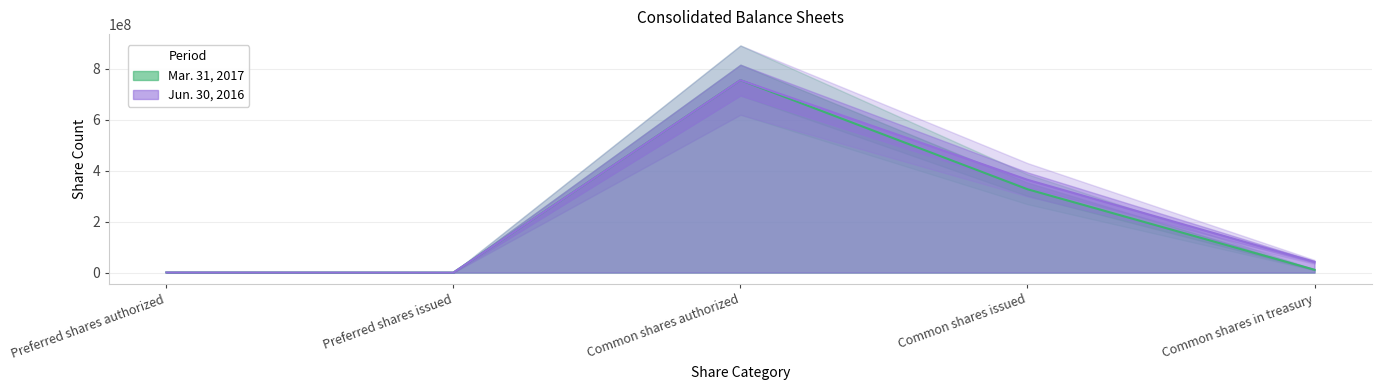

The value of Jun. 30, 2016 at Common shares issued is 115533945. True or false?

False